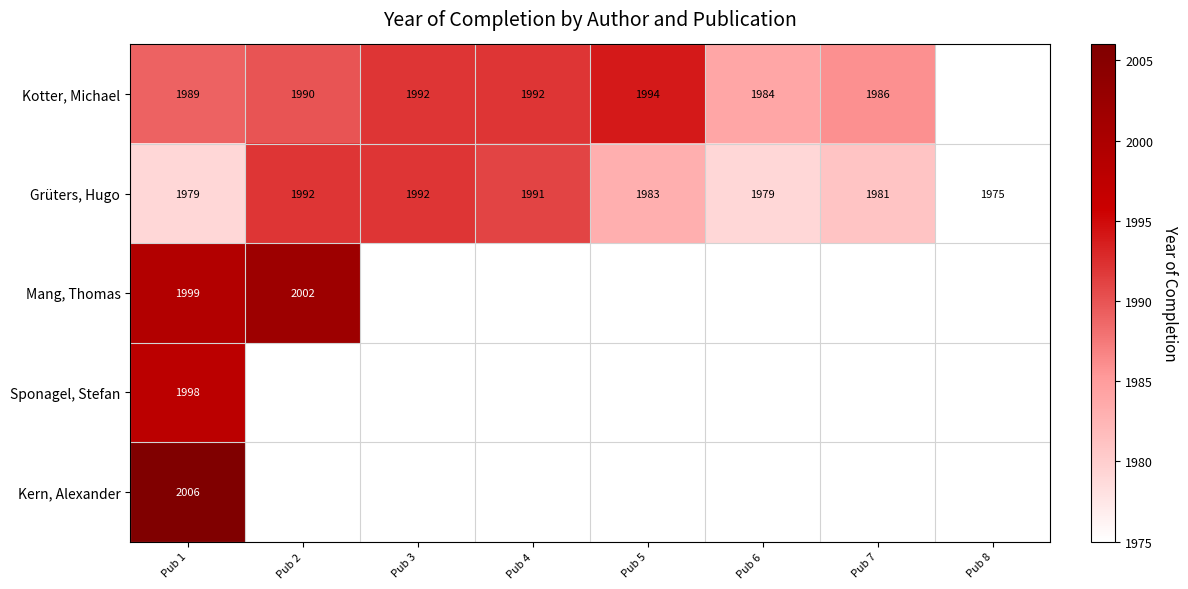

Is it true that Kotter, Michael equals 3576 at Pub 2?

False